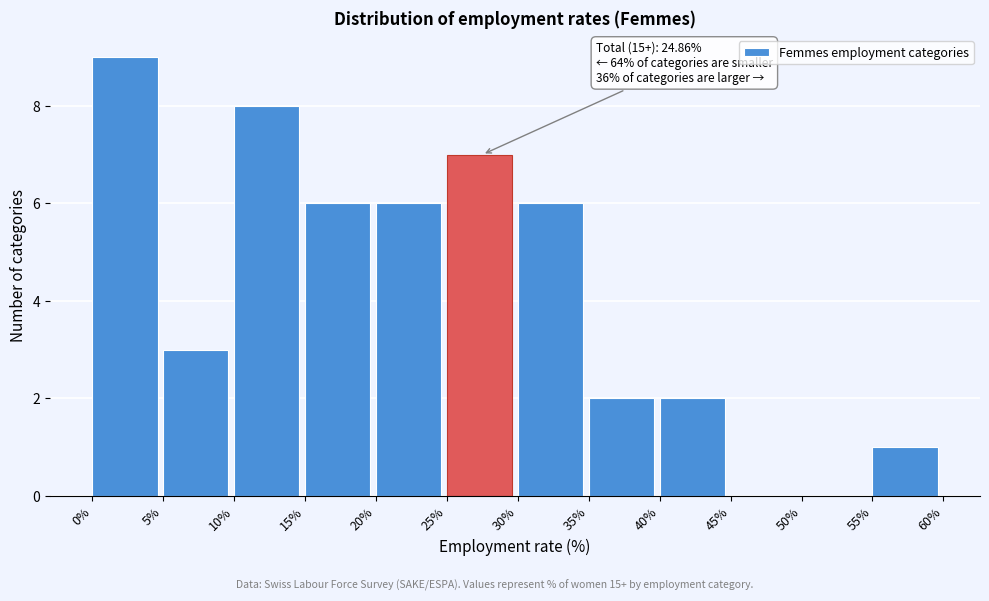

Which range on the x-axis has the tallest bar?

0% to 5%